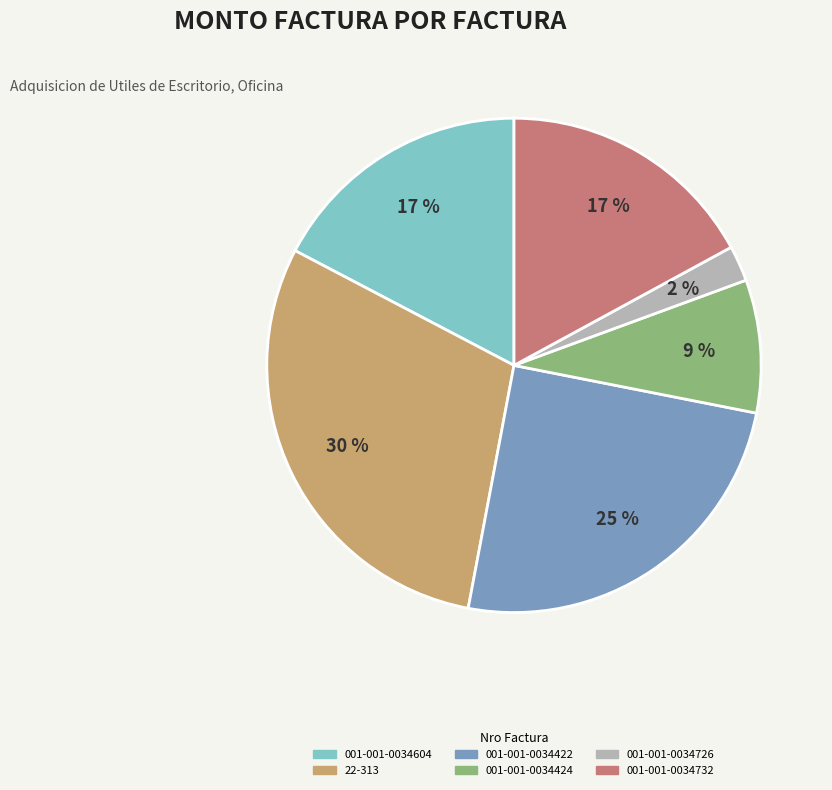

Which has a higher value, 001-001-0034422 or 001-001-0034424?

001-001-0034422